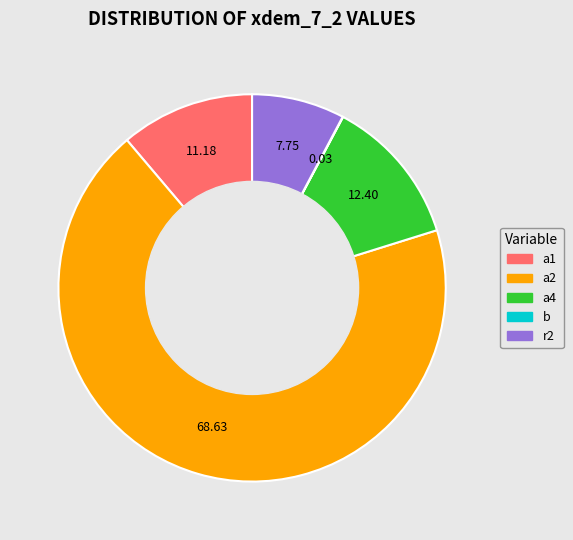

What is the ratio of the value at a1 to the value at r2?

1.4